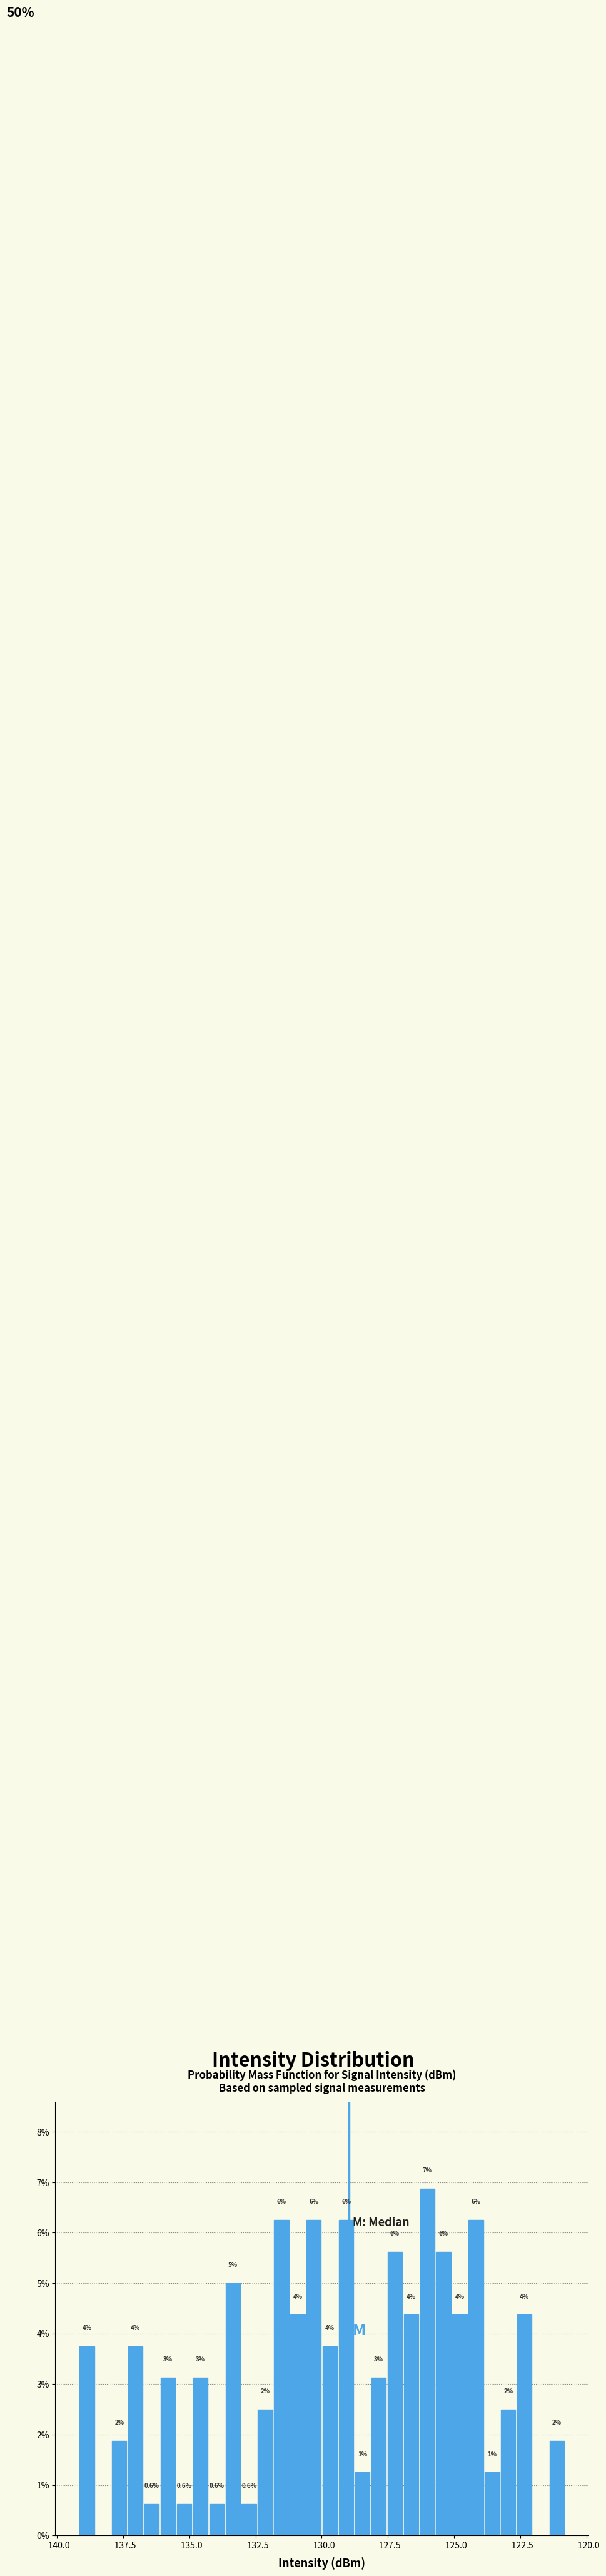

Around what value on the x-axis is the tallest bar? Give the approximate position of its centre, as read against the axis.

-126.0